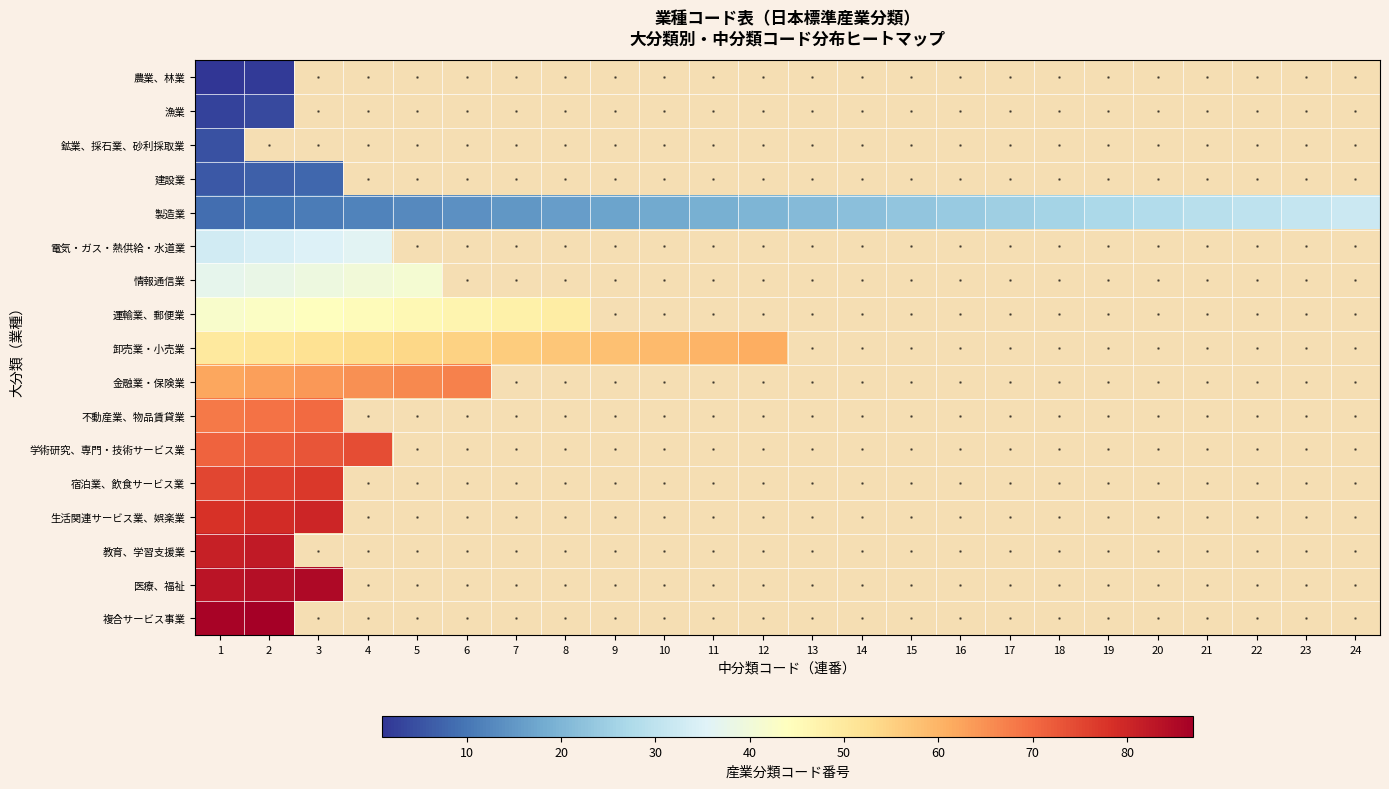

How many data points does each series have?

24